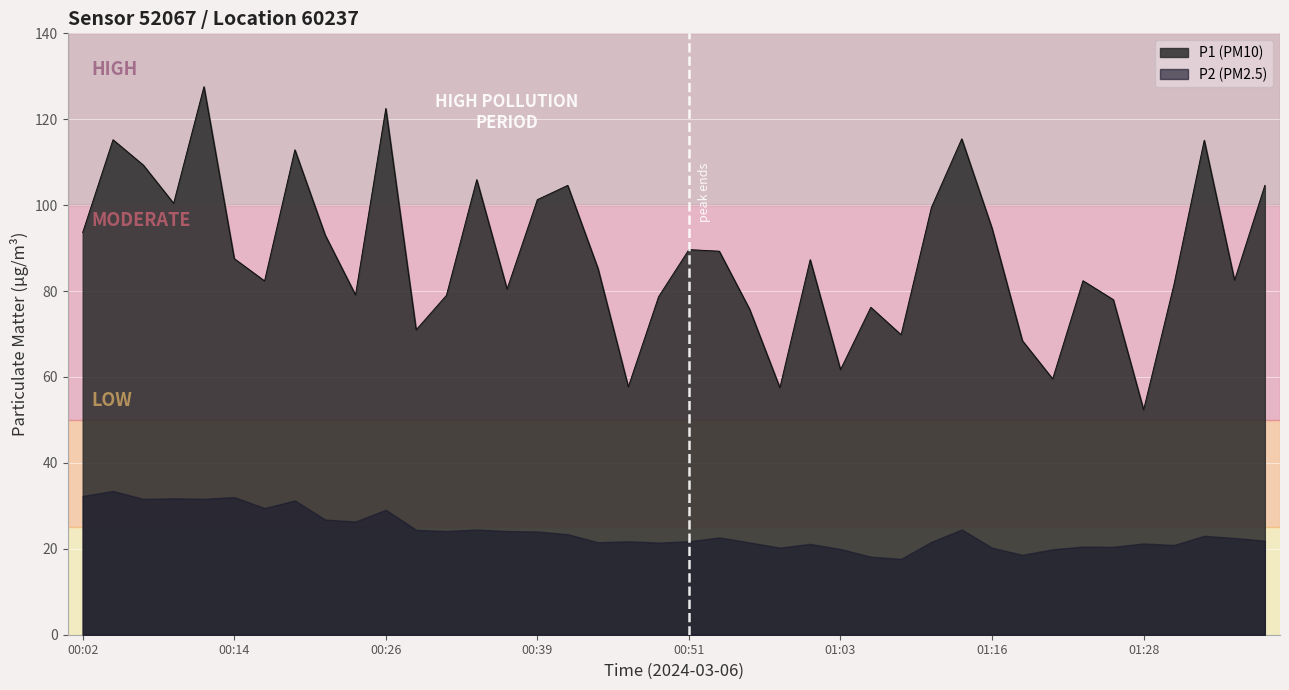

Rank the categories by value from lowest to highest.

01:28, 00:59, 00:46, 01:21, 01:03, 01:18, 01:08, 00:29, 00:56, 01:06, 01:25, 00:48, 00:31, 00:24, 00:36, 01:30, 00:17, 01:23, 01:35, 00:44, 01:01, 00:14, 00:54, 00:51, 00:22, 00:02, 01:16, 01:11, 00:09, 00:39, 00:41, 01:38, 00:34, 00:07, 00:19, 01:33, 00:04, 01:13, 00:26, 00:12